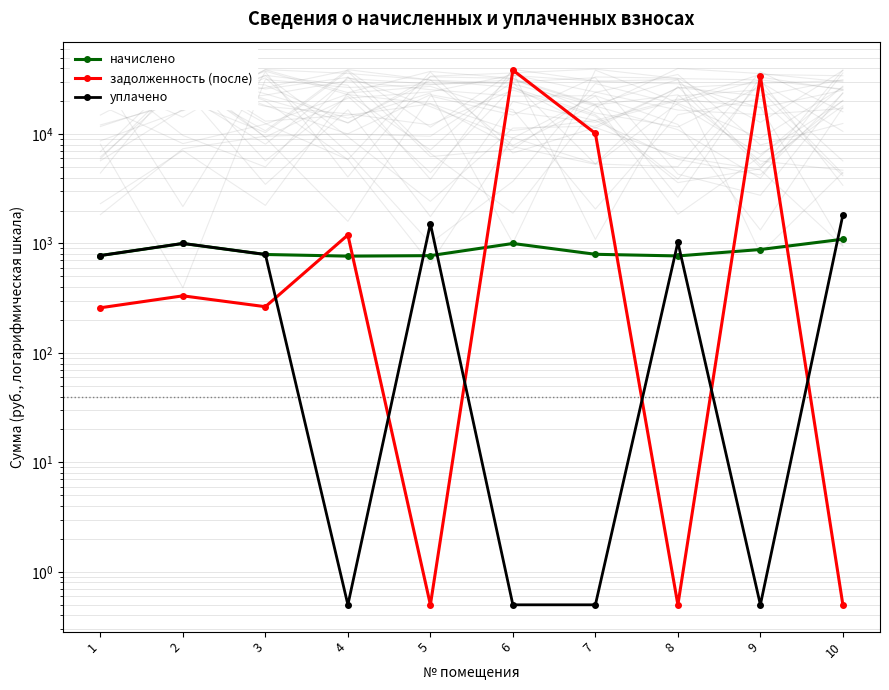

Where does the задолженность (после) series first go above 332?

2